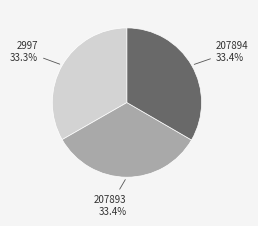

What percentage is the 2997 slice, to the nearest percent?

33%